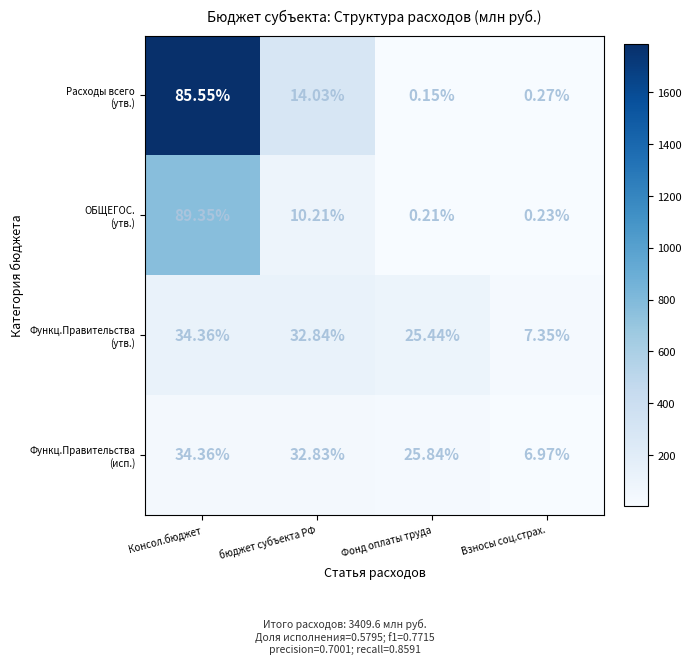

At which category is the sum across all series the highest?

Консол.бюджет